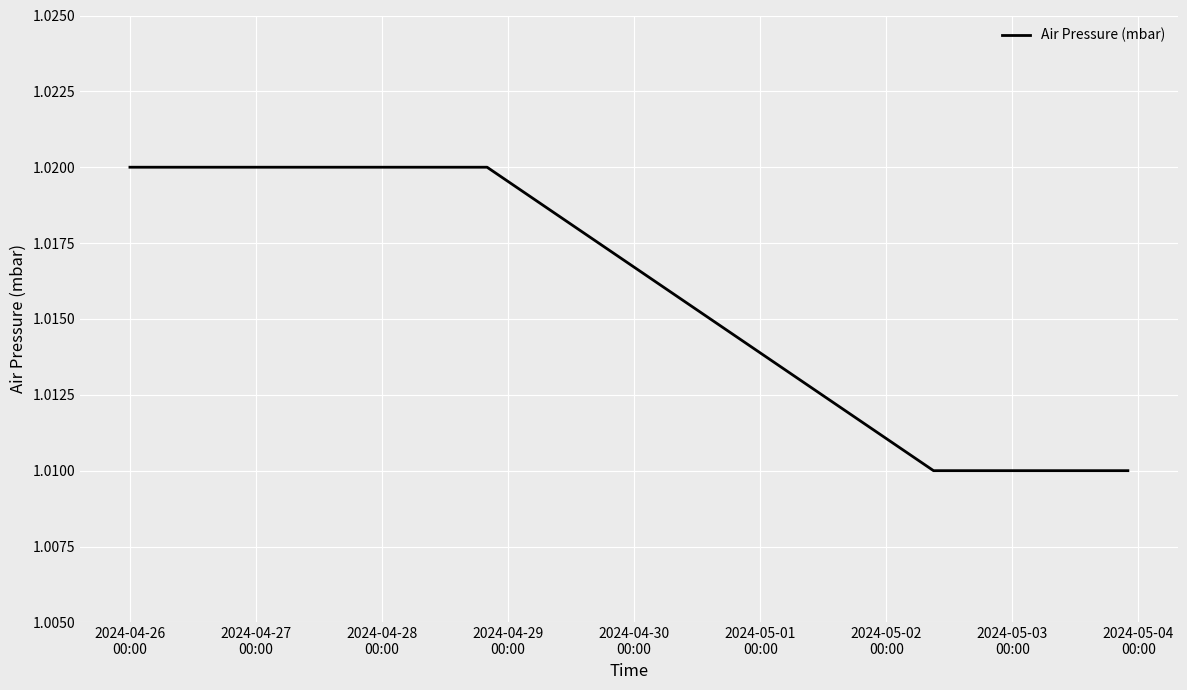

How many values are between 1 and 2?

6